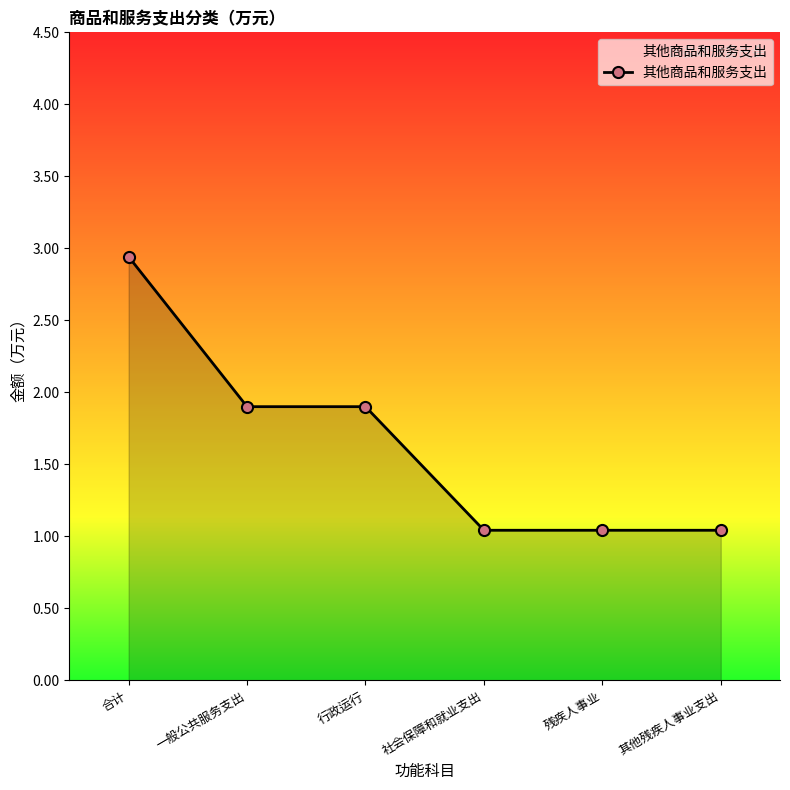

True or false: the data shows 2.9 at 合计.

True